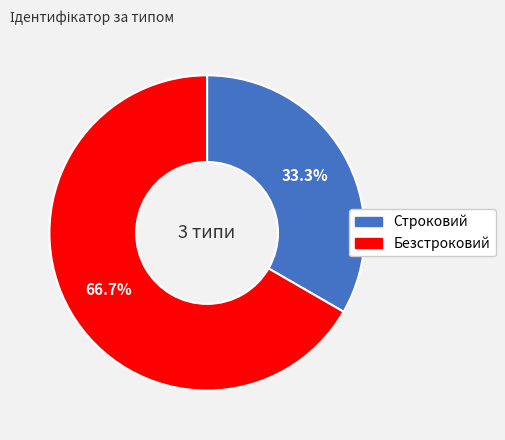

Which has a higher value, Безстроковий or Строковий?

Безстроковий